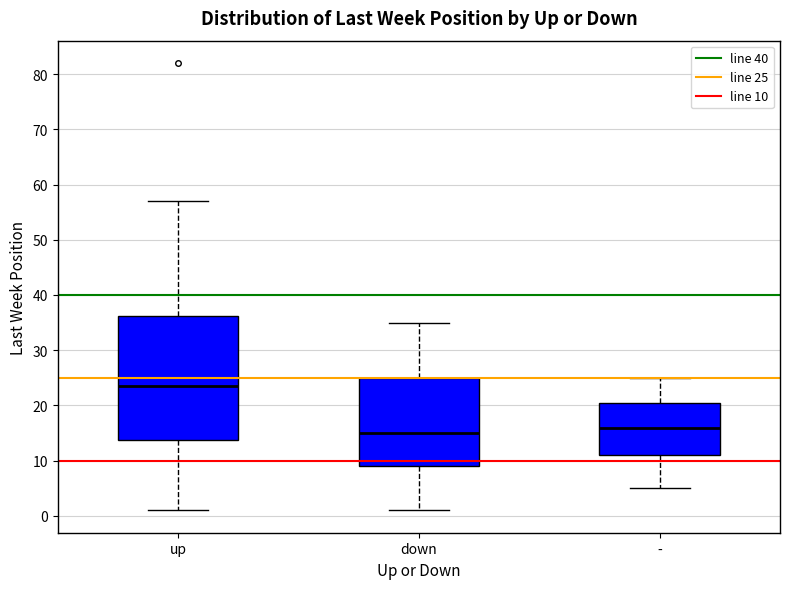

Where is the lower edge of the box for - on the y-axis? The values are not printed on the chart, so give them approximately, as read against the axis.

11